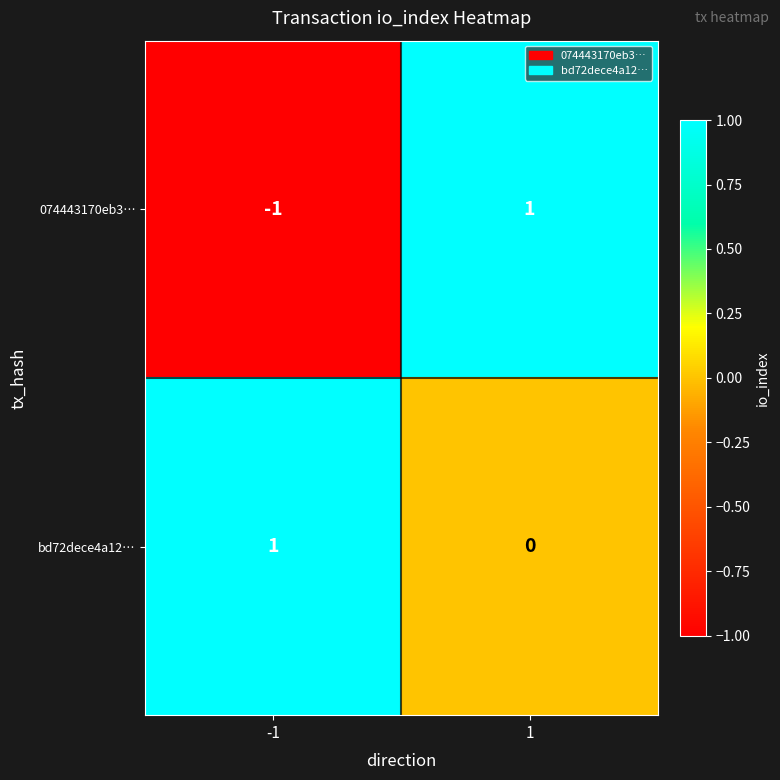

Reading right to left, what are all the values shown in this chart?

074443170eb3…: 1=1	-1=-1
bd72dece4a12…: 1=0	-1=1